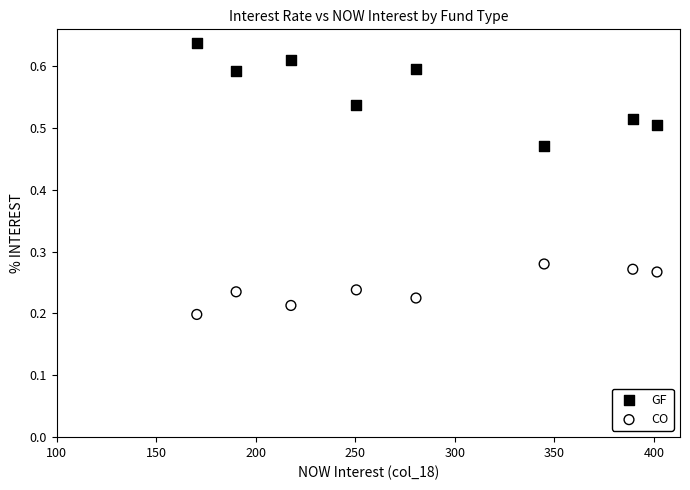

What are all the series names shown in the legend?

GF, CO